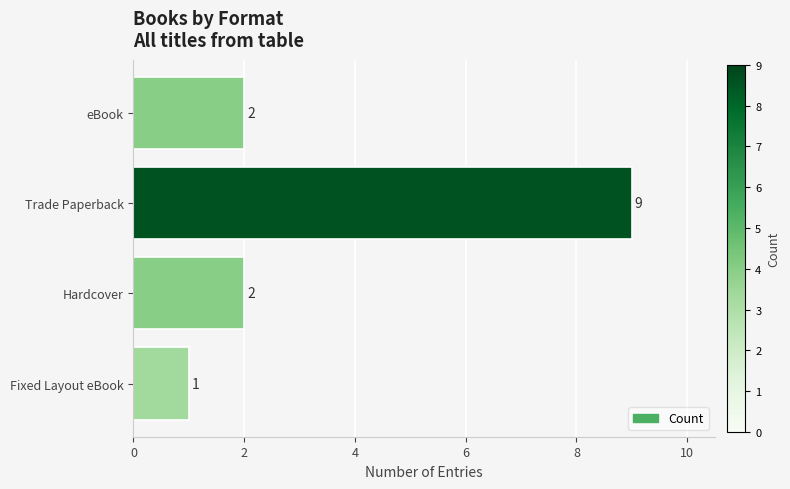

What is the minimum value shown in the chart?

1